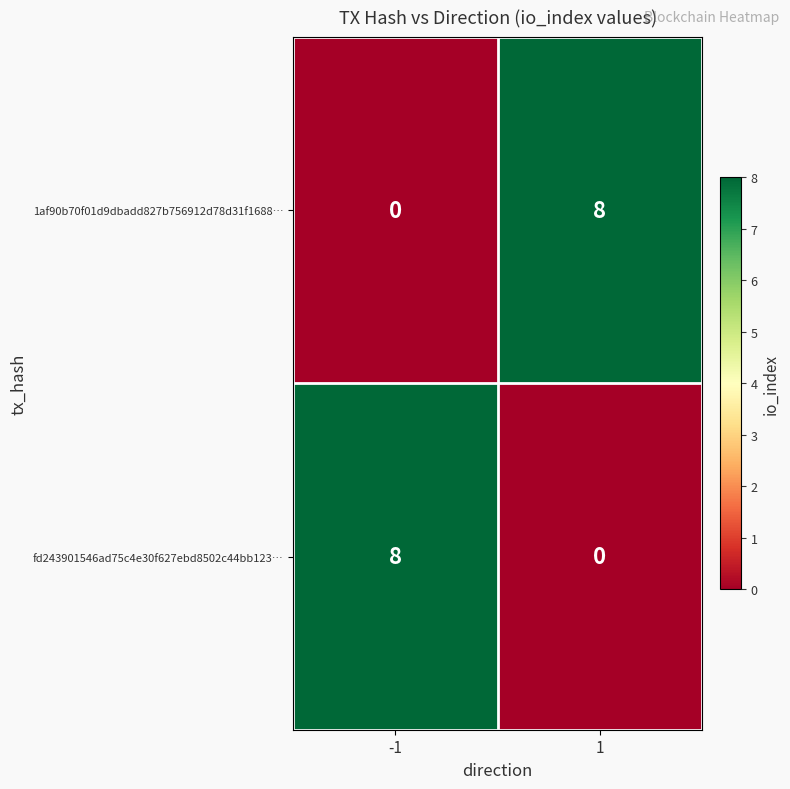

Rank the series at 1 from lowest to highest value.

fd243901546ad75c4e30f627ebd8502c44bb123…, 1af90b70f01d9dbadd827b756912d78d31f1688…